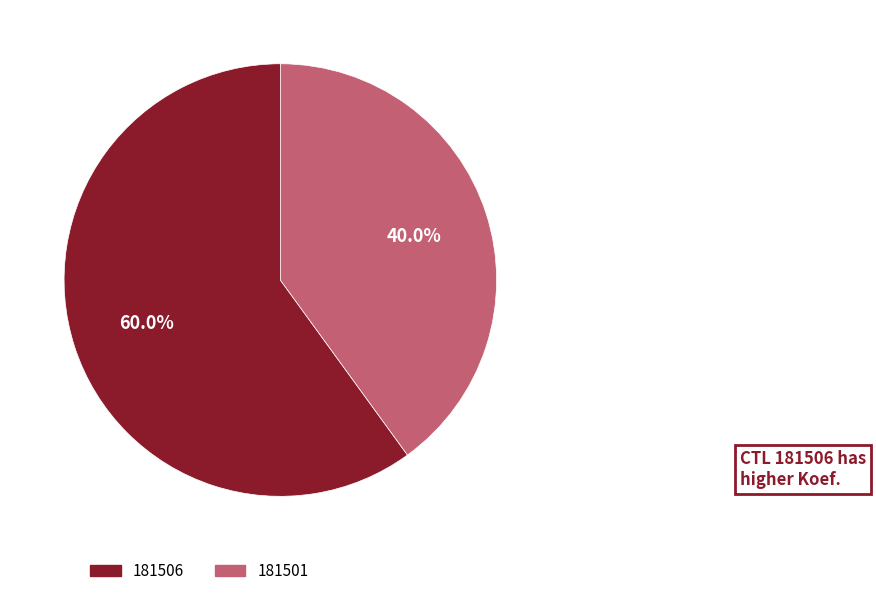

Rank the categories by value from lowest to highest.

181501, 181506